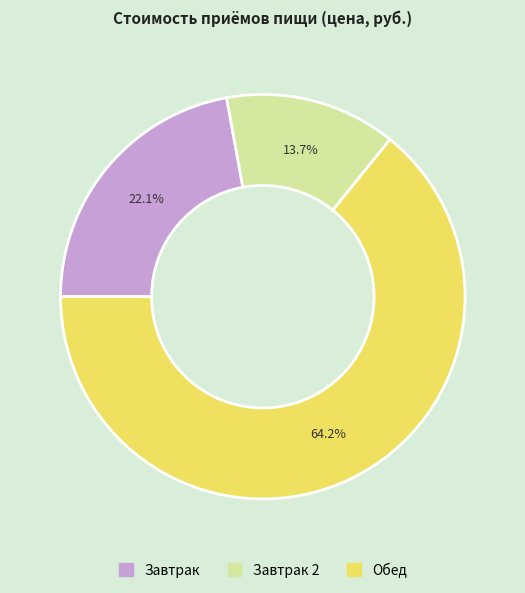

Does any single category account for the majority?

Yes